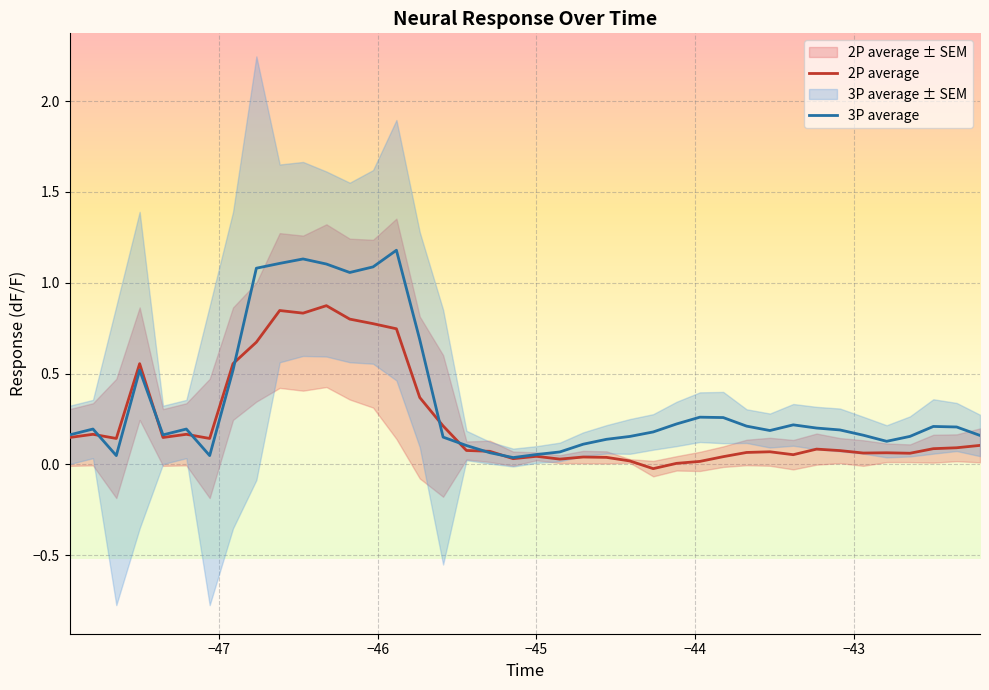

What is the maximum value for 2P average?

0.9